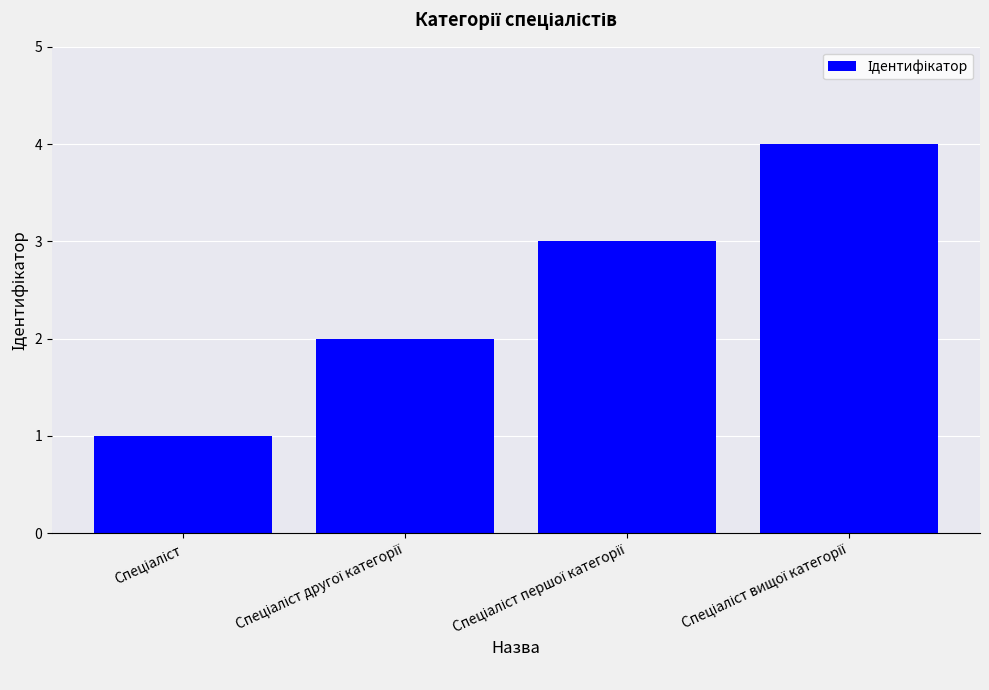

What is the maximum value shown in the chart?

4